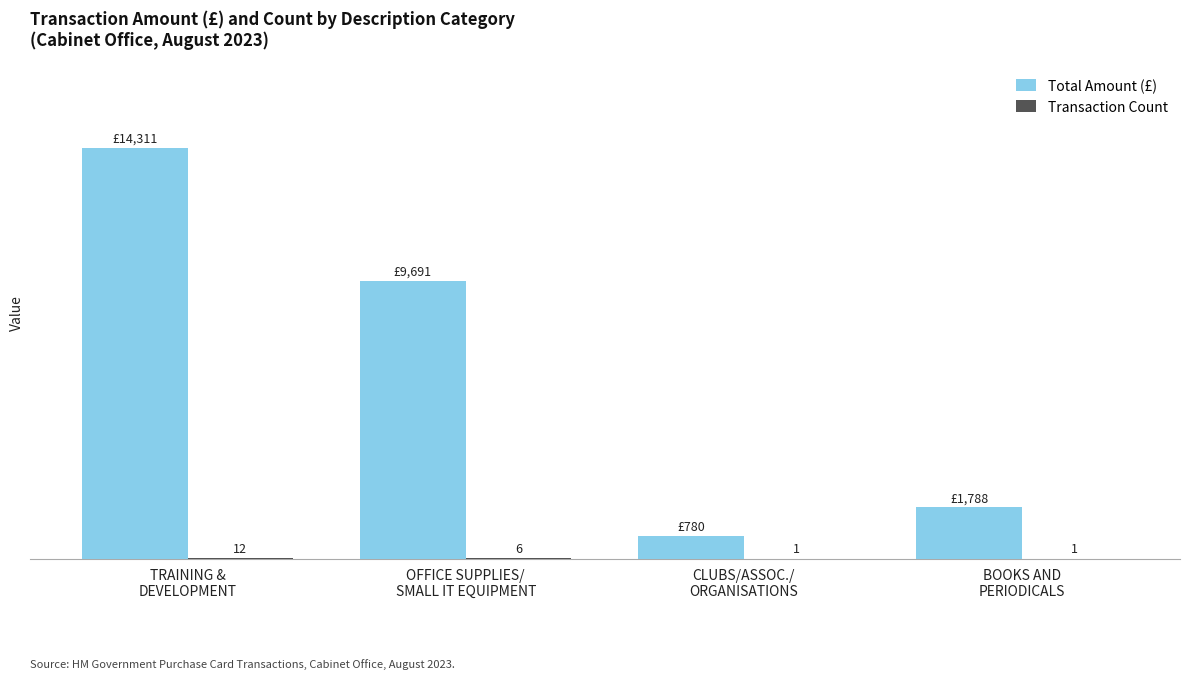

Which series has the largest total across all categories?

Total Amount (£)